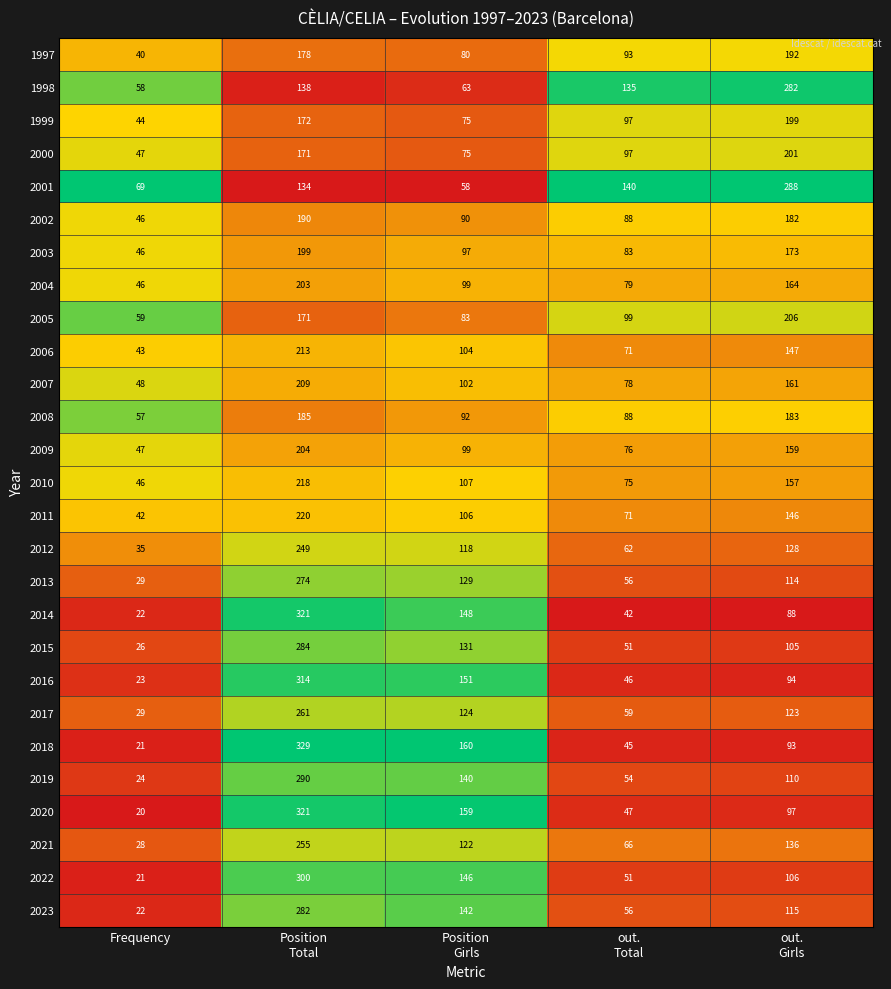

What is the difference between the highest and lowest values at out.
Total?

98